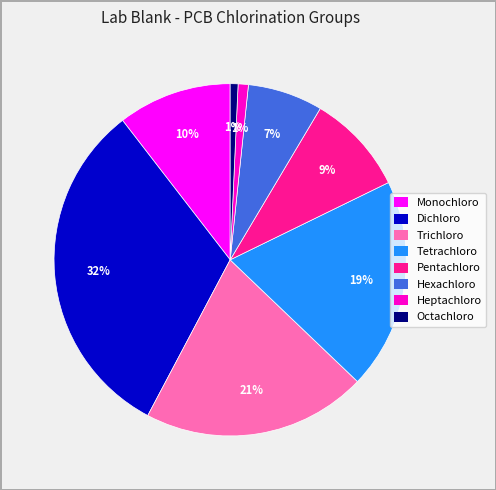

Is there a majority slice in this chart?

No